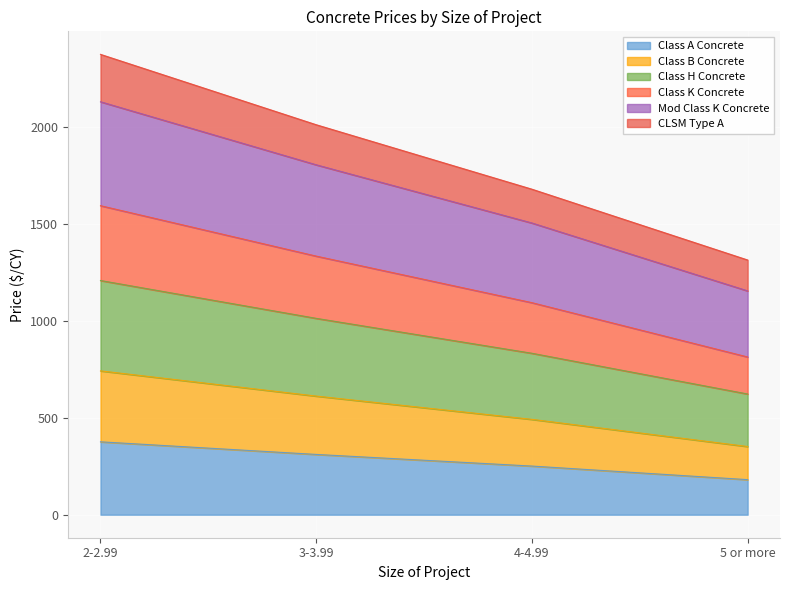

The Class K Concrete series shows 1523.8 at 4-4.99. True or false?

False